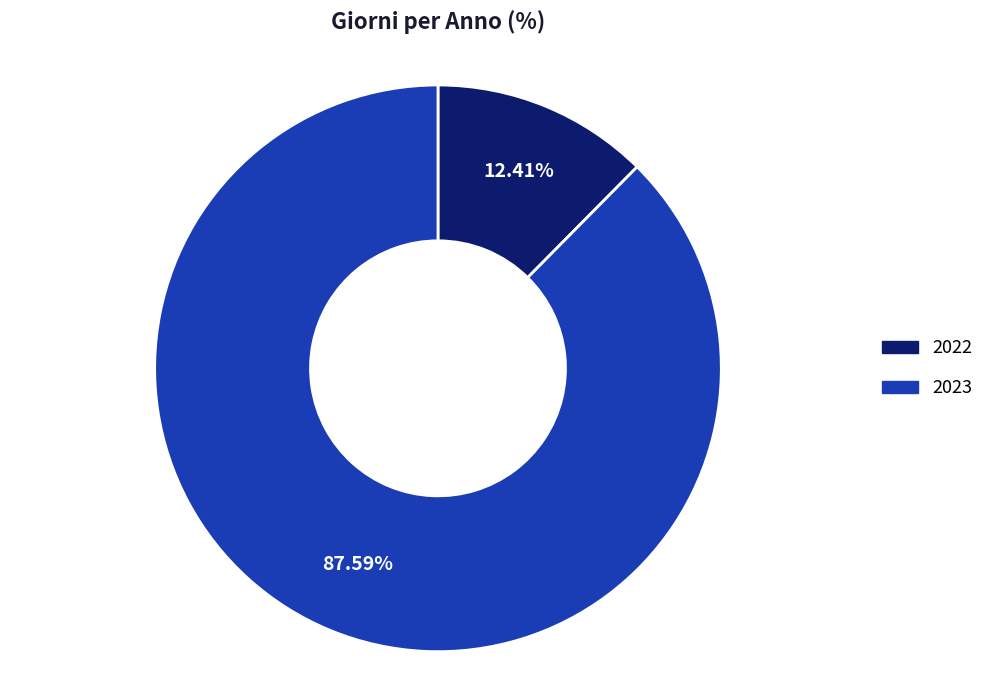

Is it true that 2022 is 12% of the pie?

True